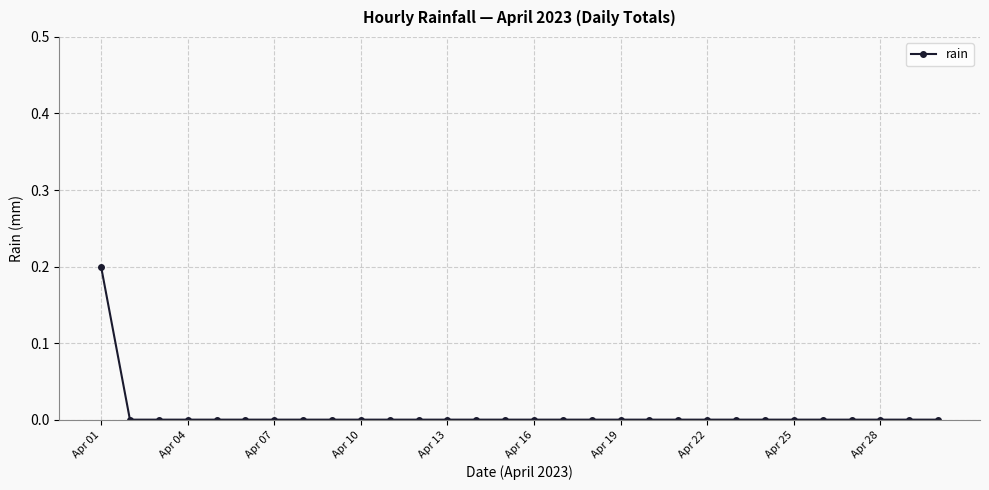

Is this an area chart (filled region under the line)?

No